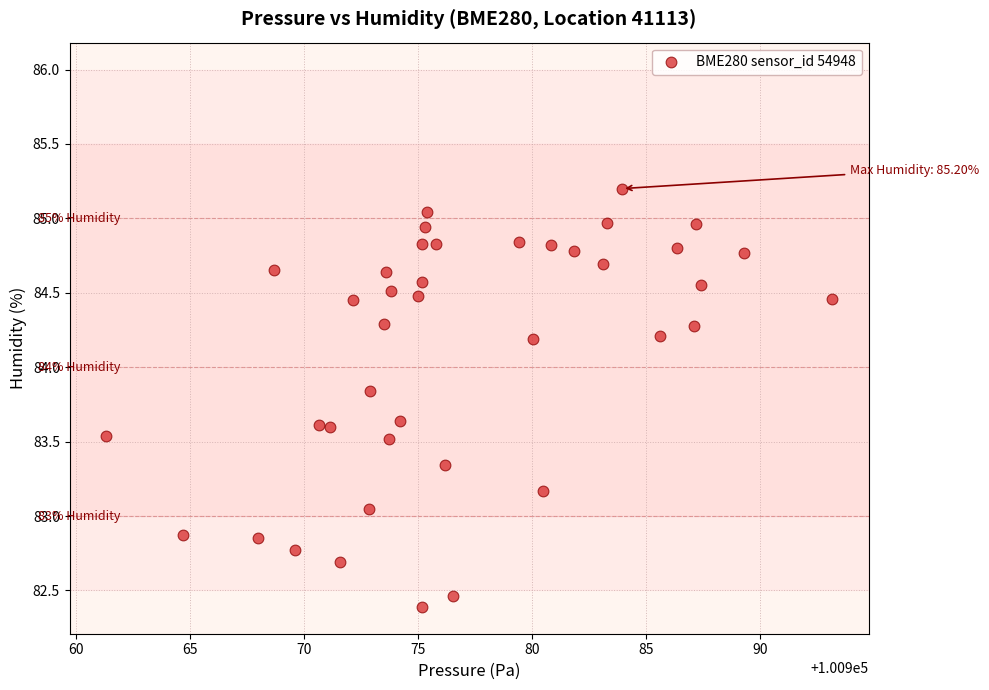

What is the range of Y values (max minus min)?

2.8